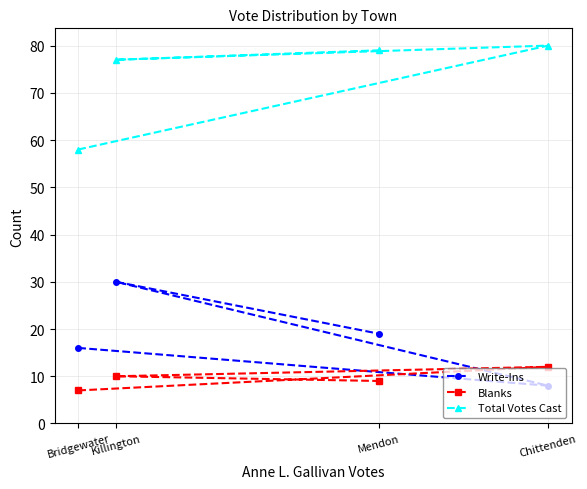

What is the label of the 3rd point from the right?

Killington